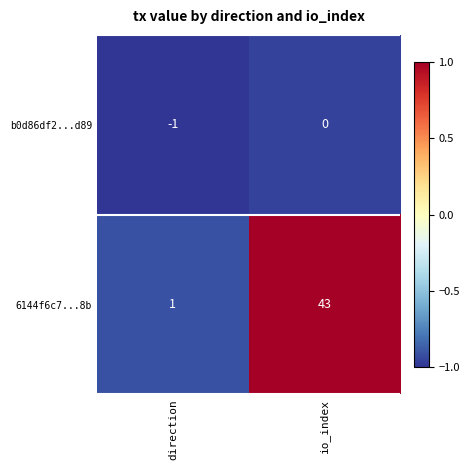

What is the difference between the maximum and minimum values in the 6144f6c7...8b series?

42